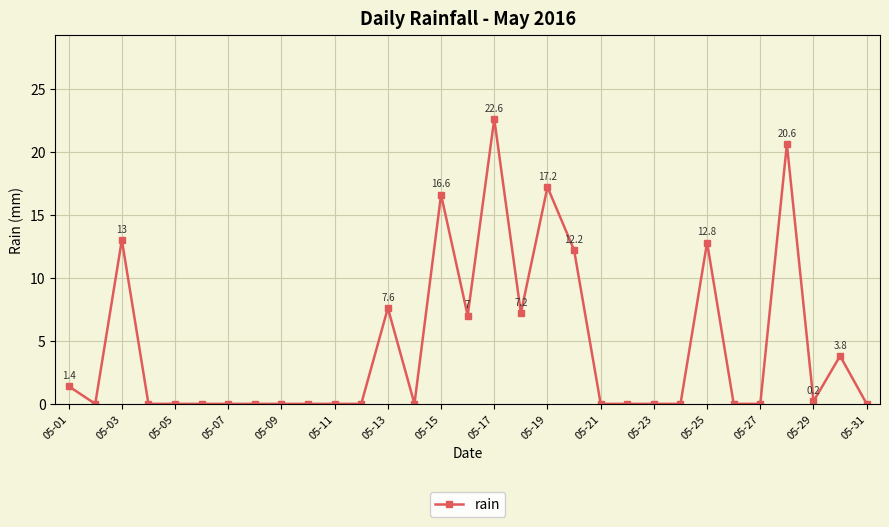

True or false: the data has more than 2 interior local peaks.

True